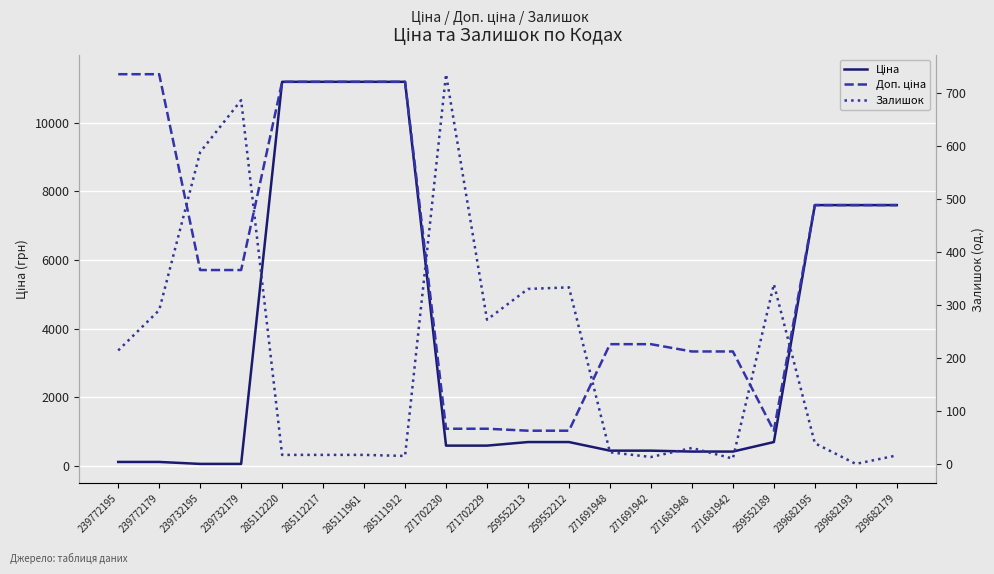

Between 239772195 and 285111912, which series saw the biggest shift?

Ціна